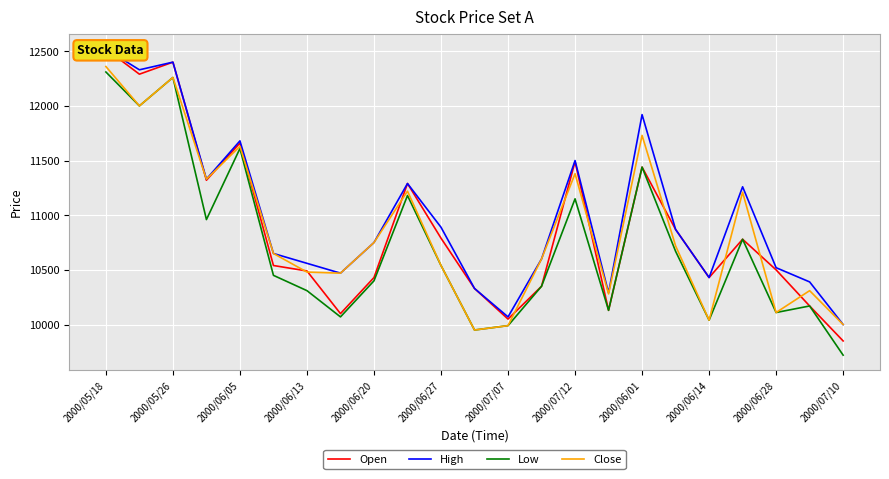

What are all the series names shown in the legend?

Open, High, Low, Close